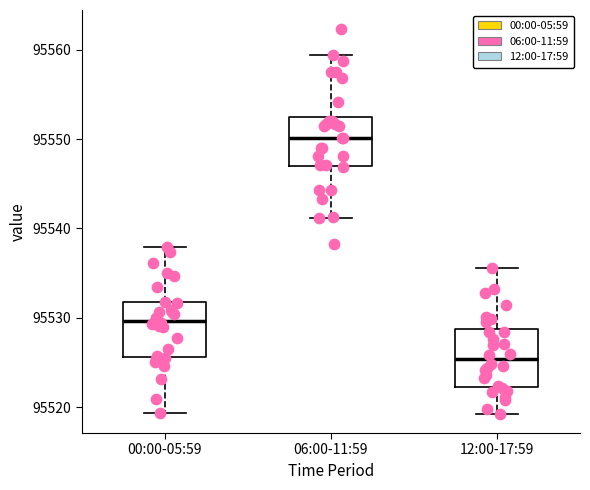

Where is the lower edge of the box for 00:00-05:59 on the y-axis? The values are not printed on the chart, so give them approximately, as read against the axis.

95526